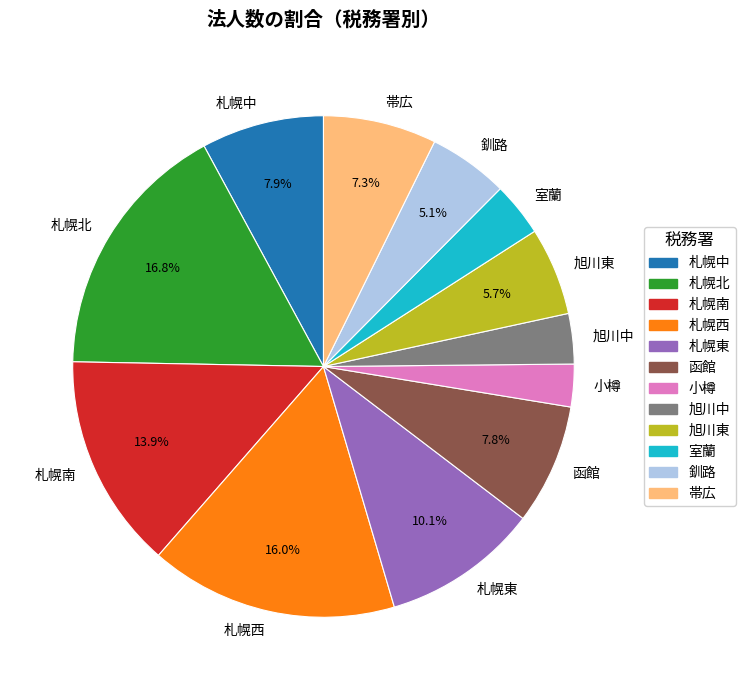

Combined, do 函館 and 札幌東 account for over 50%?

No